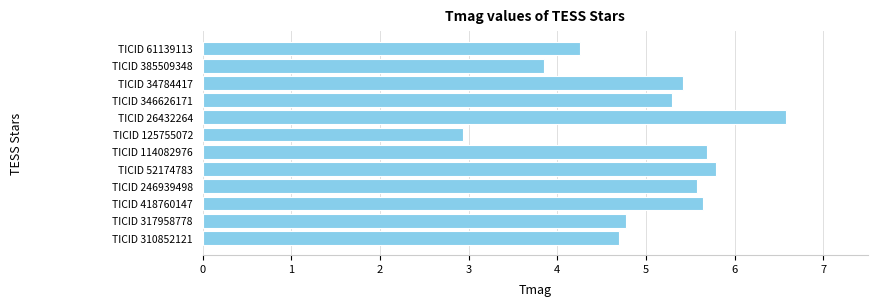

Reading bottom to top, transcribe all the data shown in this chart.

4.7	4.8	5.6	5.6	5.8	5.7	2.9	6.6	5.3	5.4	3.9	4.3